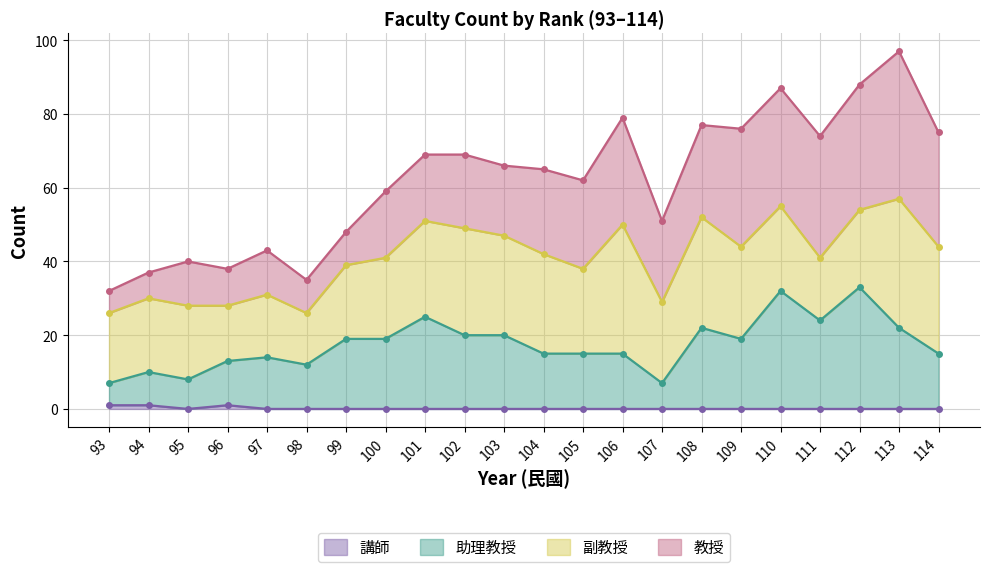

Count the number of categories in the chart.

22